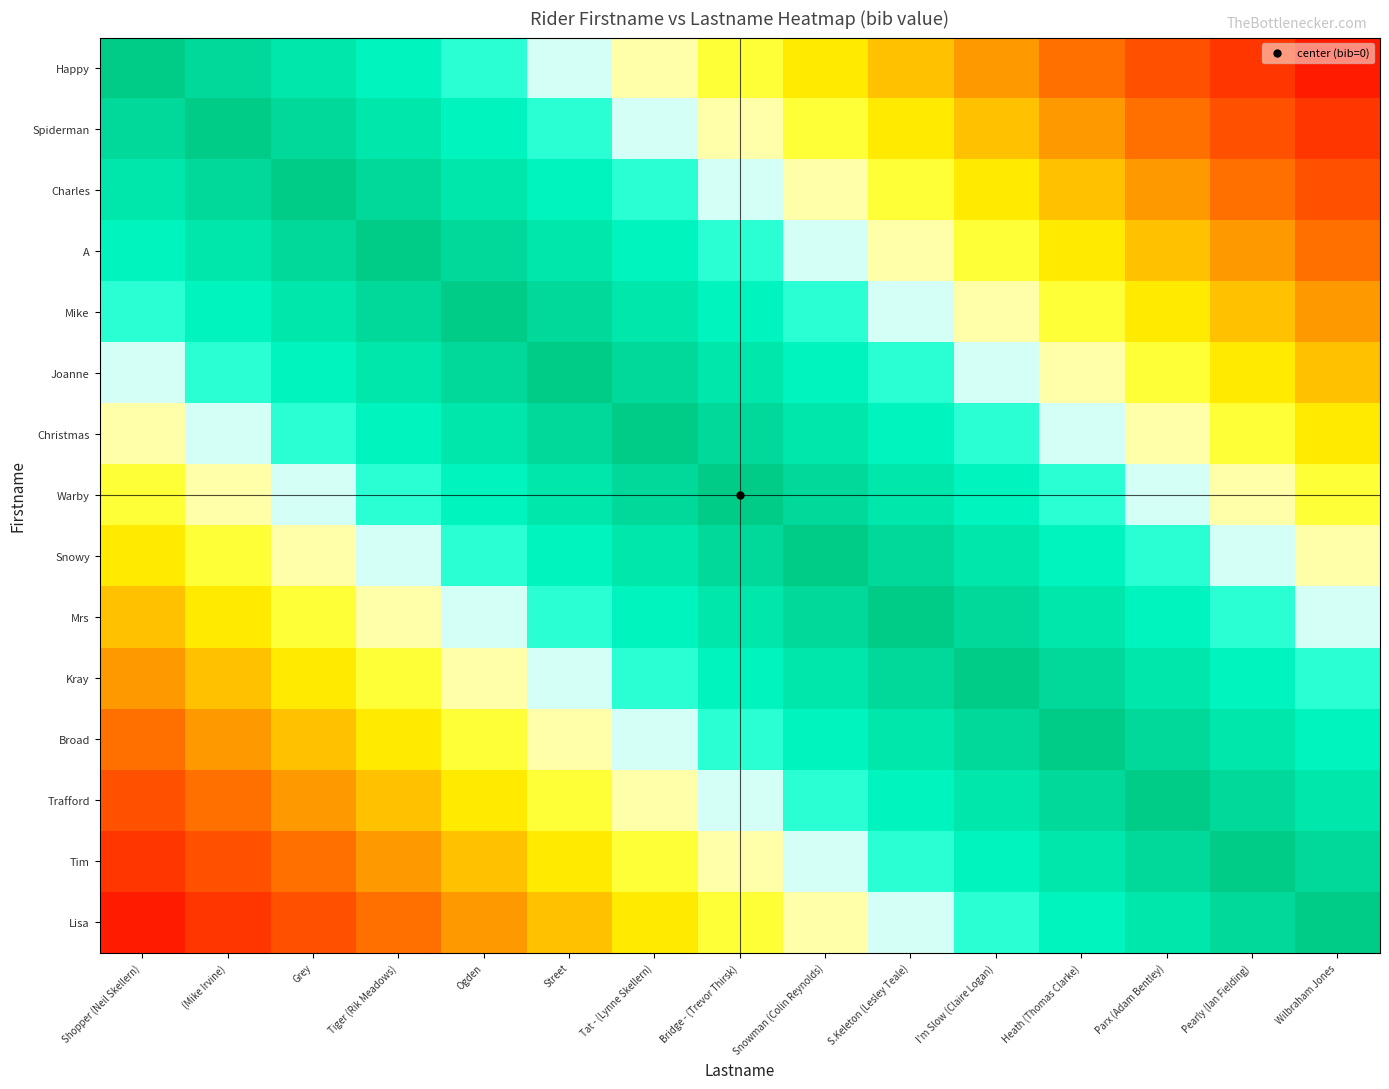

Which category has the highest value across all series?

Shopper (Neil Skellern)